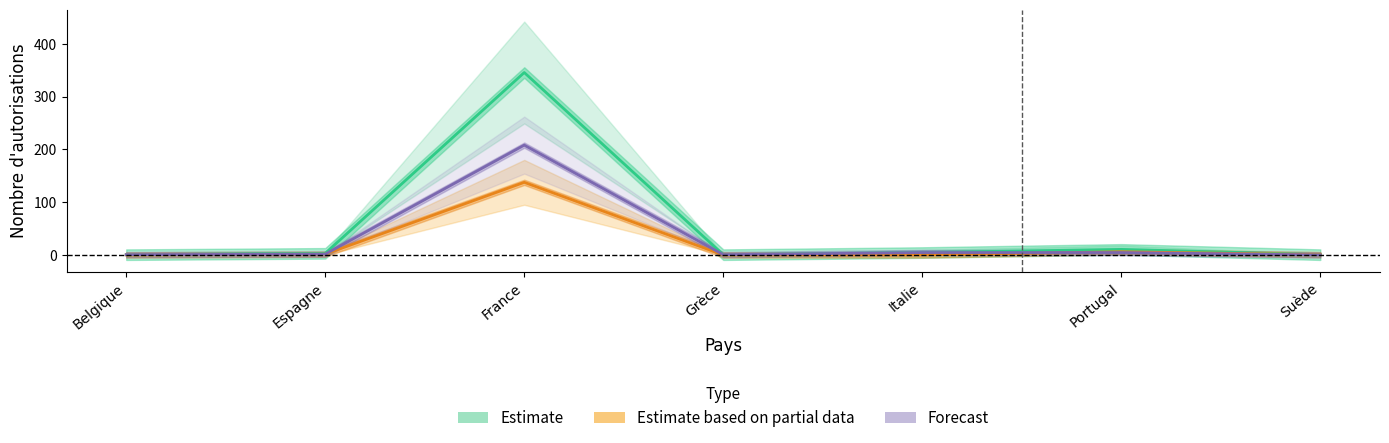

What is the value of the Total autorisations (Hommes) point at the 5th from the left?

4.5